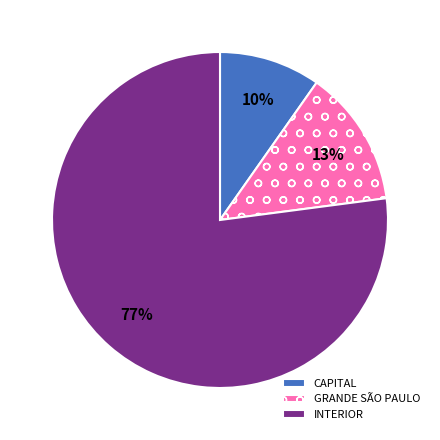

How many segments does this pie chart have?

3